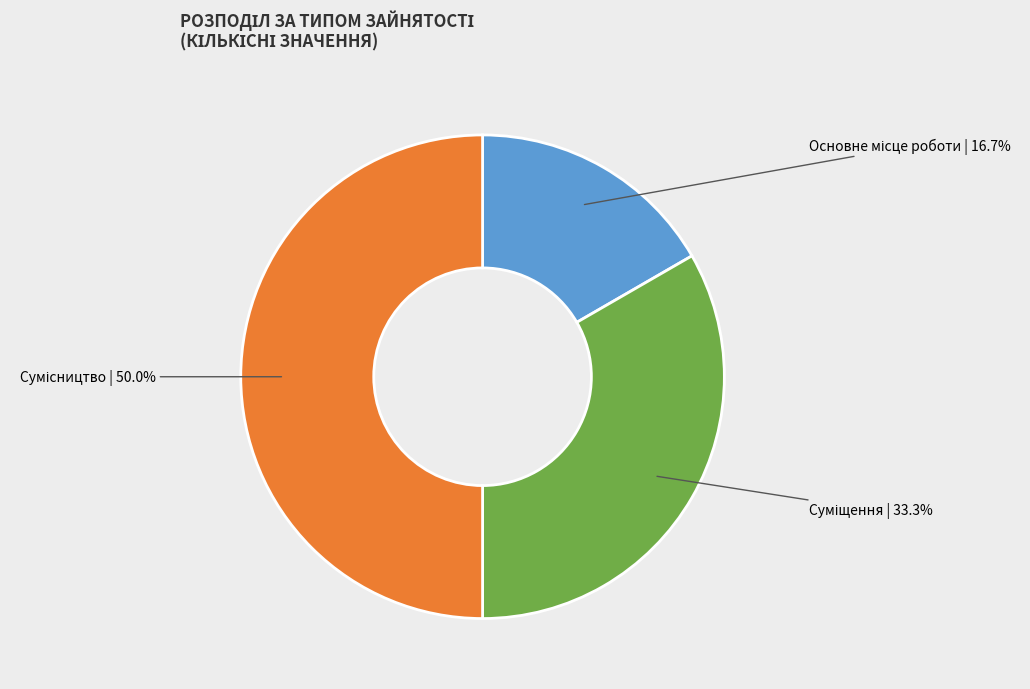

To the nearest percent, what is the combined percentage of Суміщення and Основне місце роботи?

50%